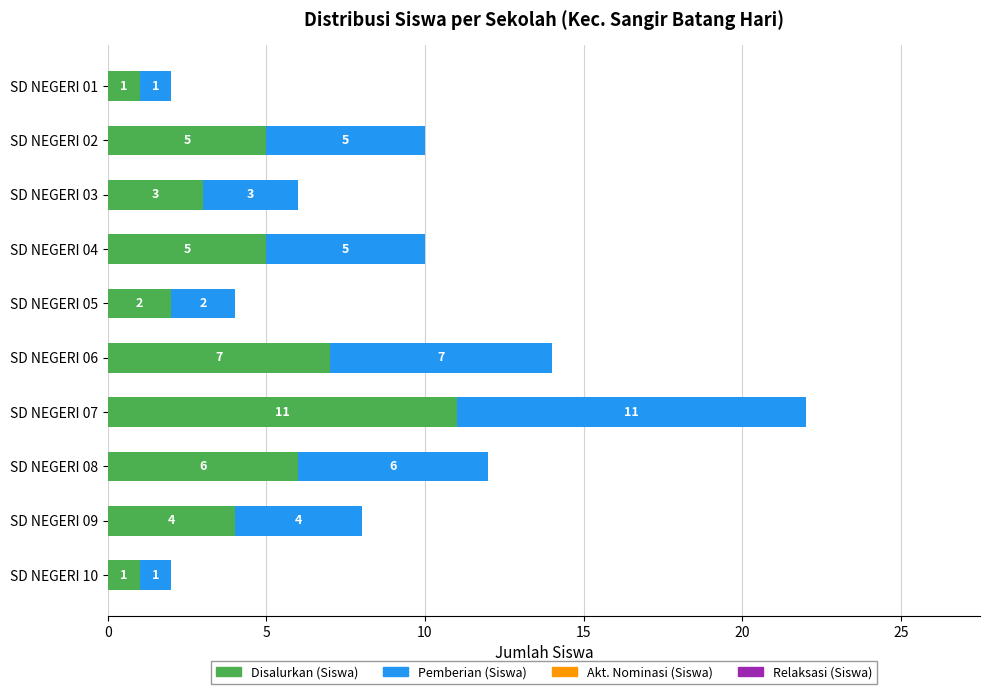

At which label does Disalurkan (Siswa) reach its peak?

SD NEGERI 07